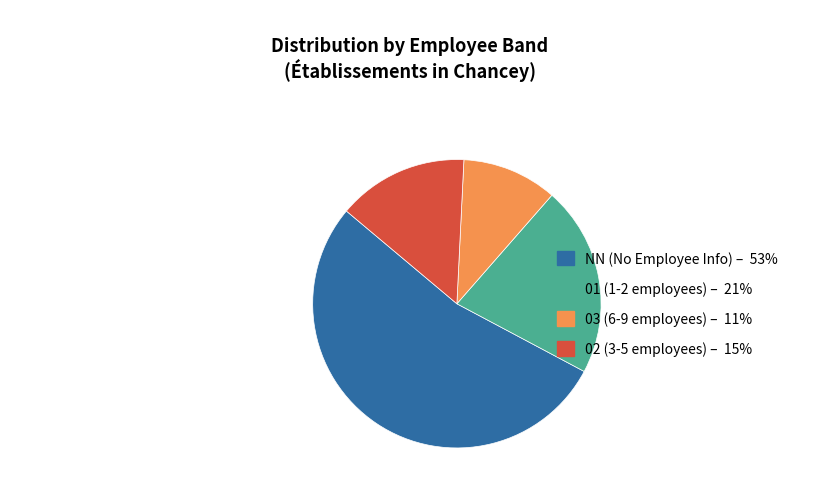

Is there any slice that represents more than half of the pie?

Yes